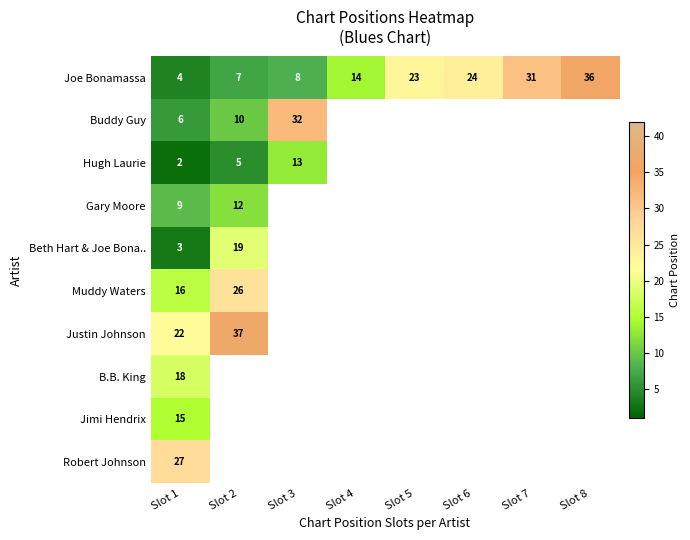

What is the difference between the highest and lowest values at Slot 2?

32.0